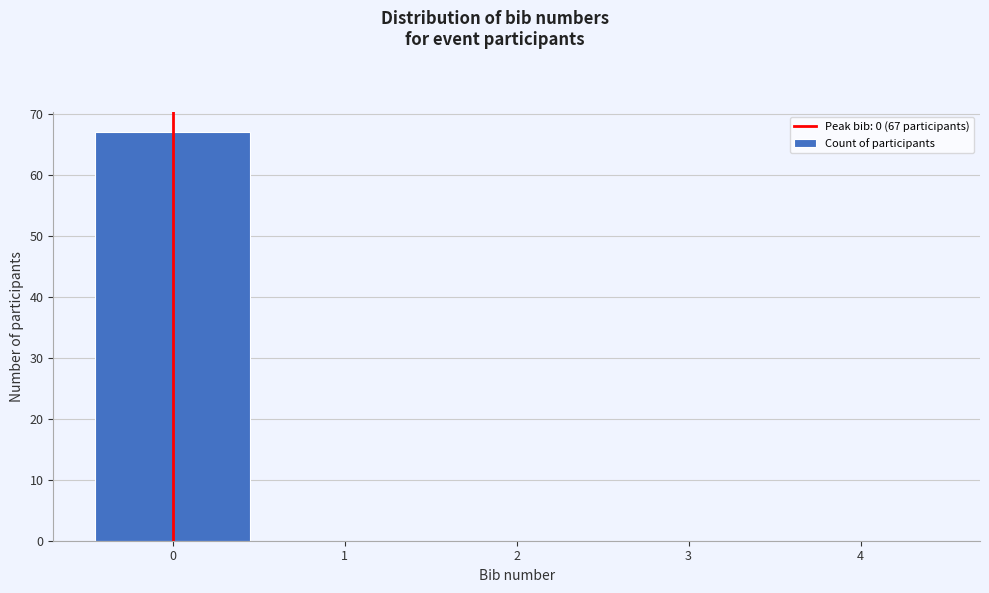

Which range on the x-axis has the tallest bar?

-0.5 to 0.5